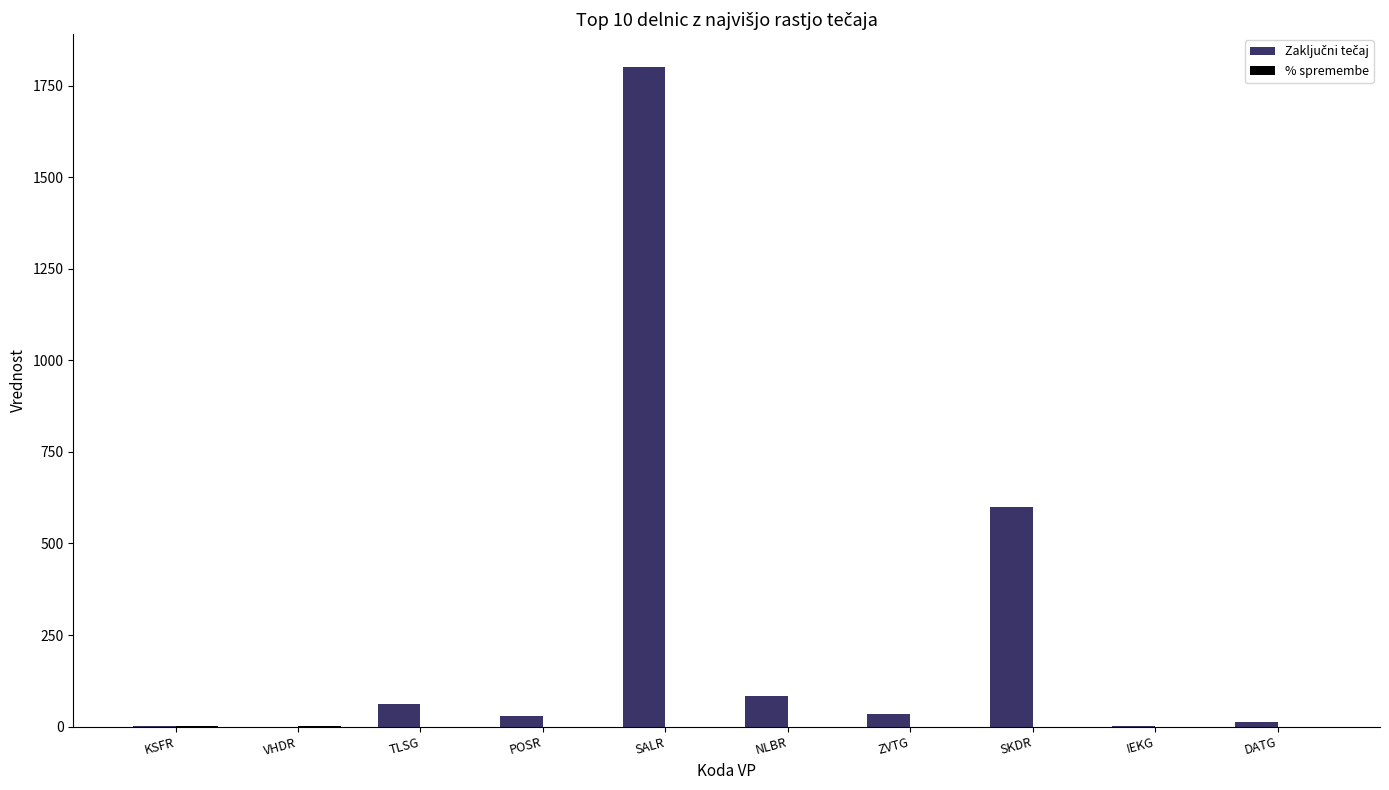

Which category has the highest value across all series?

SALR